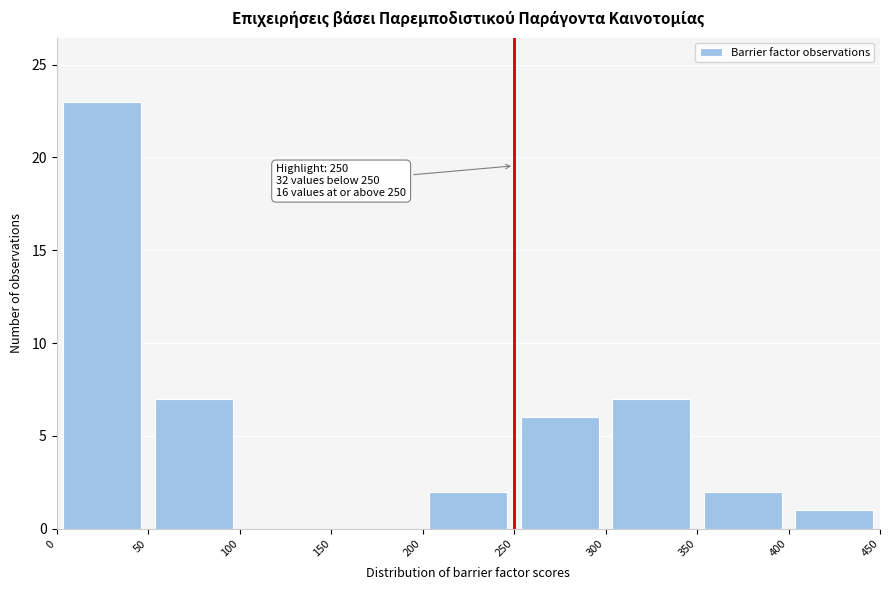

Over which range of the x-axis is the bar tallest?

0 to 50